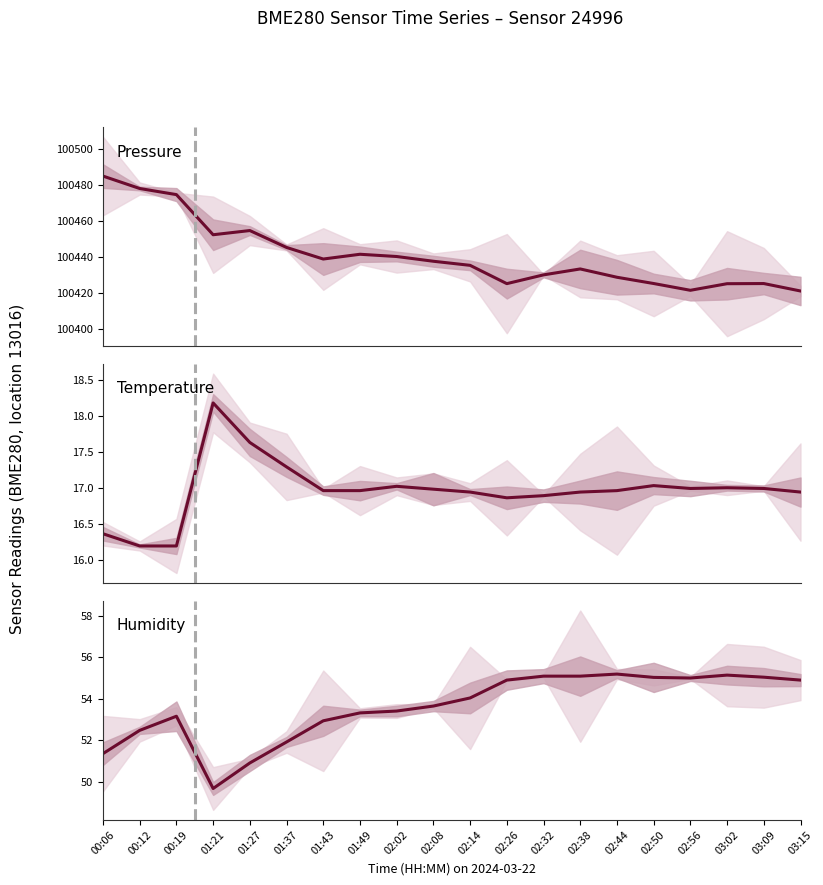

Between 03:15 and 00:19, which is larger?

00:19